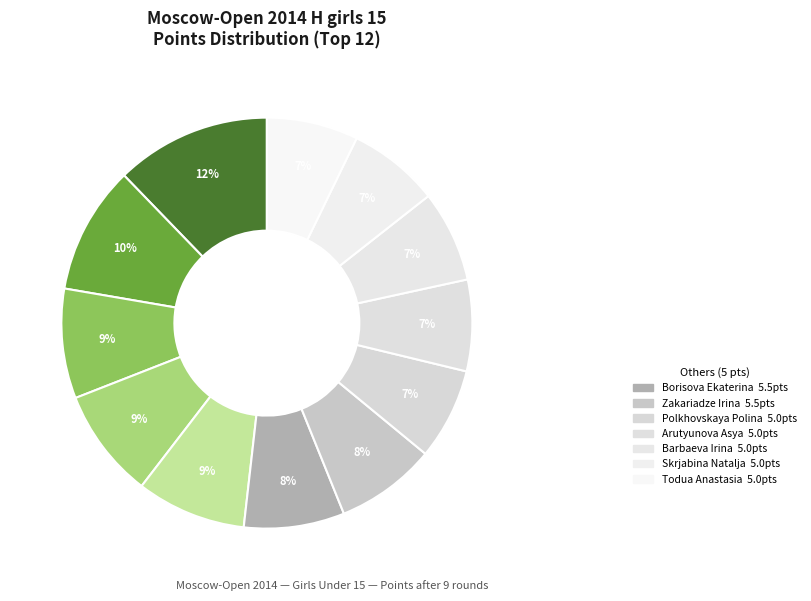

Is there any slice that represents more than half of the pie?

No